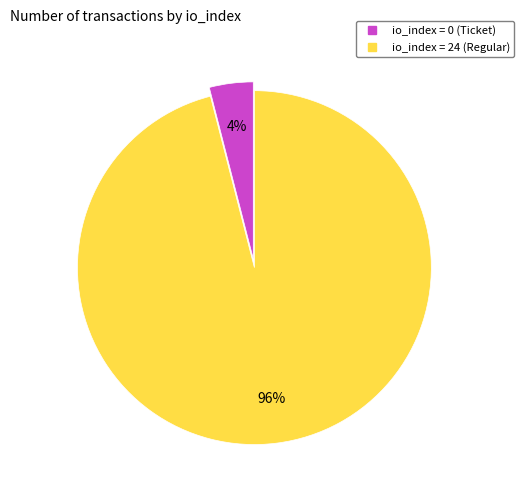

To the nearest percent, what is the average slice percentage?

50%